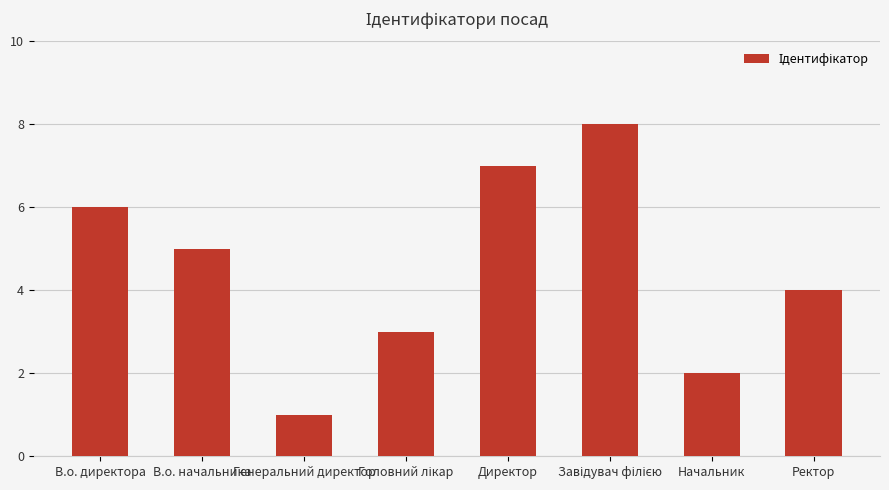

Does the chart contain stacked bars?

No